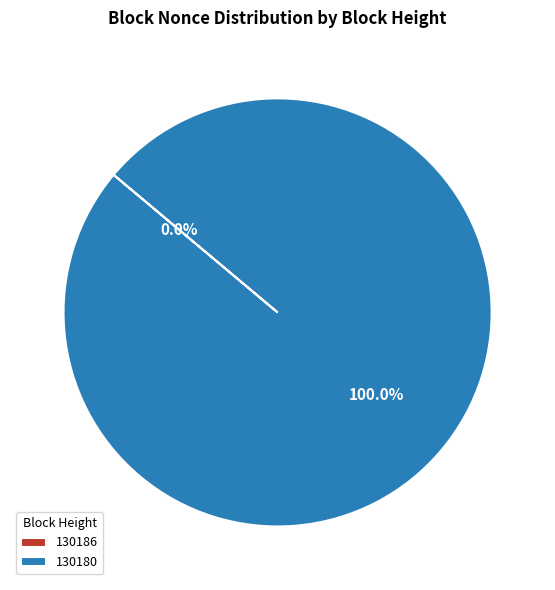

To the nearest percent, what is the difference between the largest and smallest slice percentages?

100%